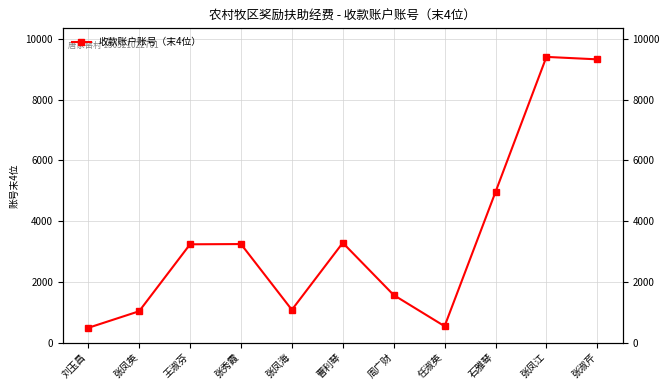

What is the average value?

3470